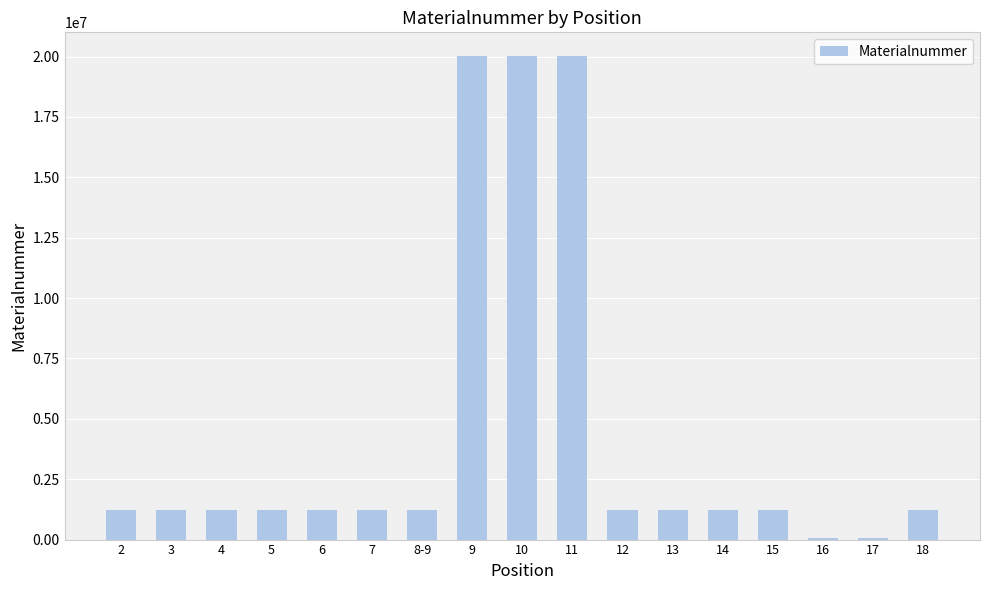

What is the ratio of the value at 8-9 to the value at 13?

1.0